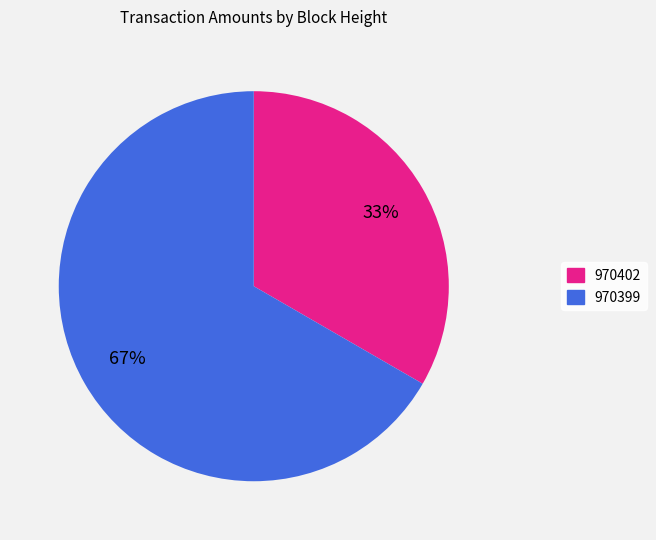

Which slice represents more than half of the pie?

970399